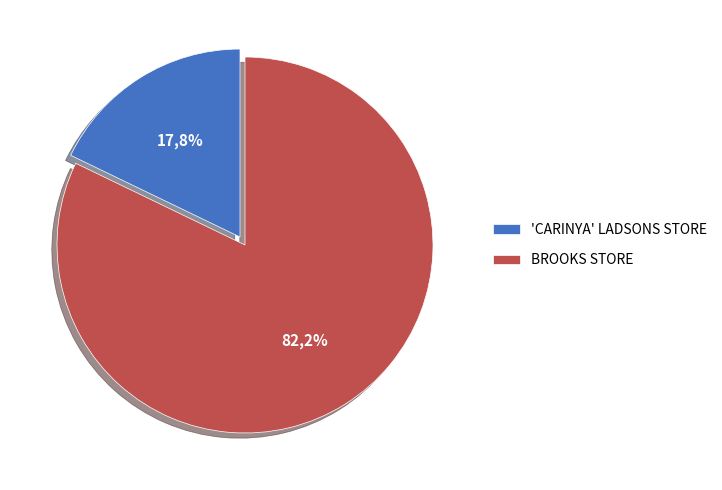

Is it true that BROOKS STORE is 82% of the pie?

True